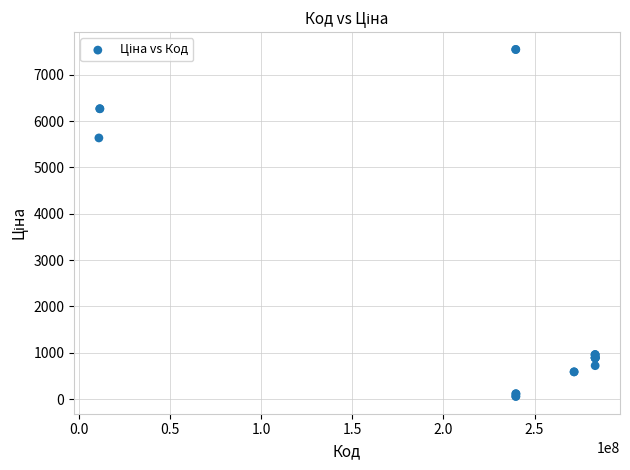

What Y value in the scatter plot is closest to 3801?

5636.0